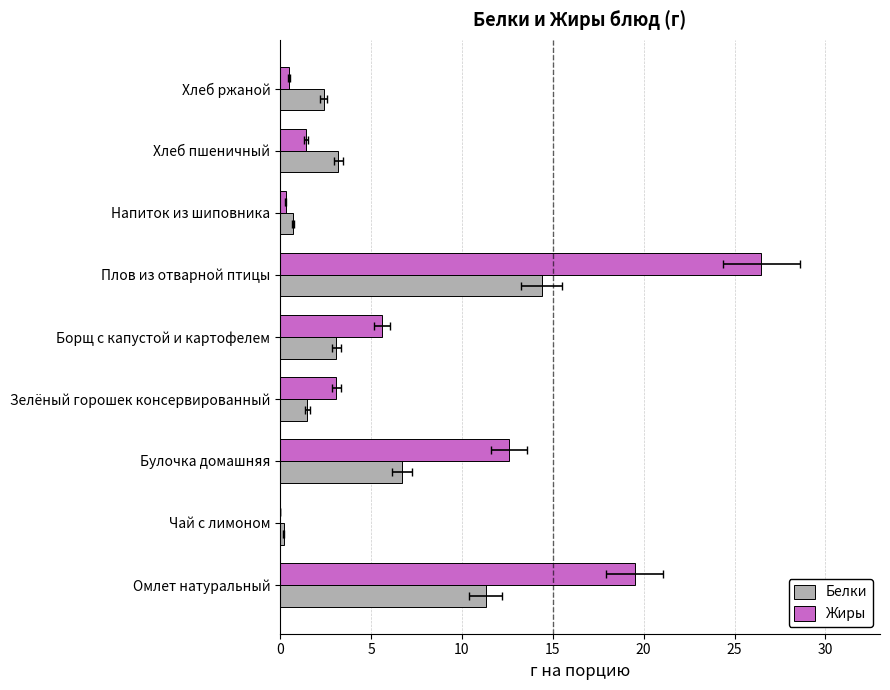

How many bars are there in each group?

2